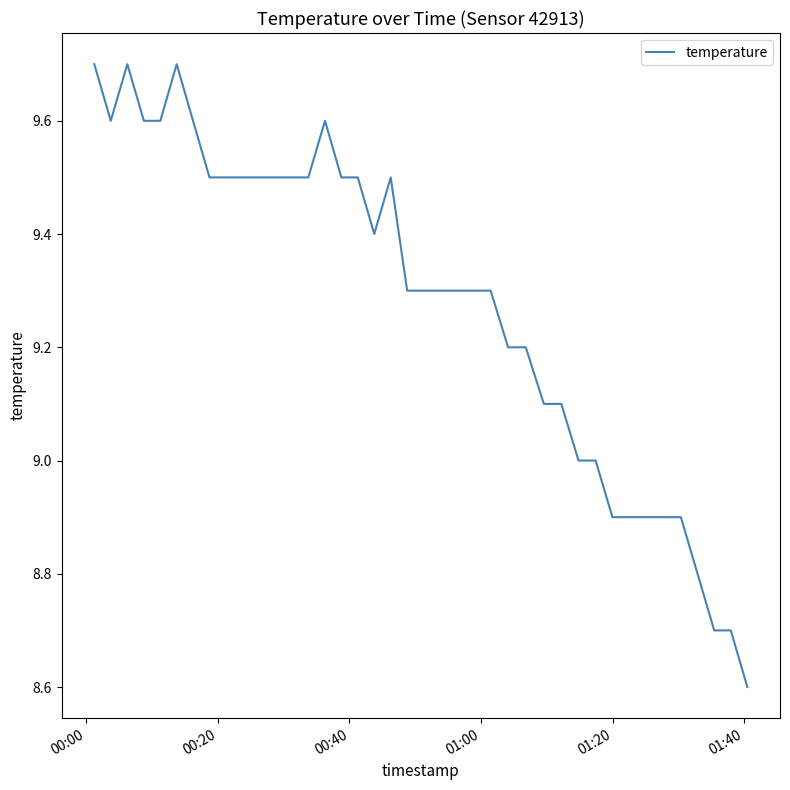

How many distinct data groups are displayed?

1